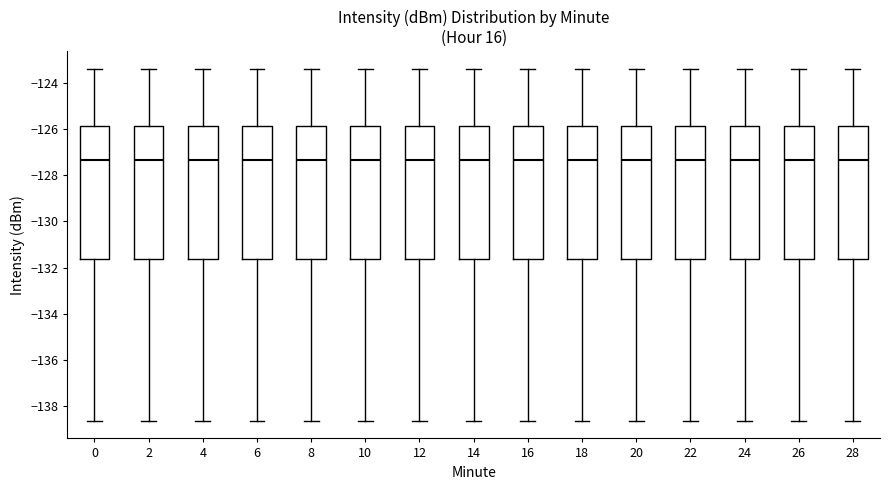

Reading left to right, transcribe this box plot: for each box, give where its median line is, the range the box spans, and where its two whiskers end, as read against the y-axis. The values are not printed on the chart, so give them approximately, as read against the axis.

0: median -127.4, box -131.6 to -125.8, whiskers -138.6 to -123.4
2: median -127.4, box -131.6 to -125.8, whiskers -138.6 to -123.4
4: median -127.4, box -131.6 to -125.8, whiskers -138.6 to -123.4
6: median -127.4, box -131.6 to -125.8, whiskers -138.6 to -123.4
8: median -127.4, box -131.6 to -125.8, whiskers -138.6 to -123.4
10: median -127.4, box -131.6 to -125.8, whiskers -138.6 to -123.4
12: median -127.4, box -131.6 to -125.8, whiskers -138.6 to -123.4
14: median -127.4, box -131.6 to -125.8, whiskers -138.6 to -123.4
16: median -127.4, box -131.6 to -125.8, whiskers -138.6 to -123.4
18: median -127.4, box -131.6 to -125.8, whiskers -138.6 to -123.4
20: median -127.4, box -131.6 to -125.8, whiskers -138.6 to -123.4
22: median -127.4, box -131.6 to -125.8, whiskers -138.6 to -123.4
24: median -127.4, box -131.6 to -125.8, whiskers -138.6 to -123.4
26: median -127.4, box -131.6 to -125.8, whiskers -138.6 to -123.4
28: median -127.4, box -131.6 to -125.8, whiskers -138.6 to -123.4